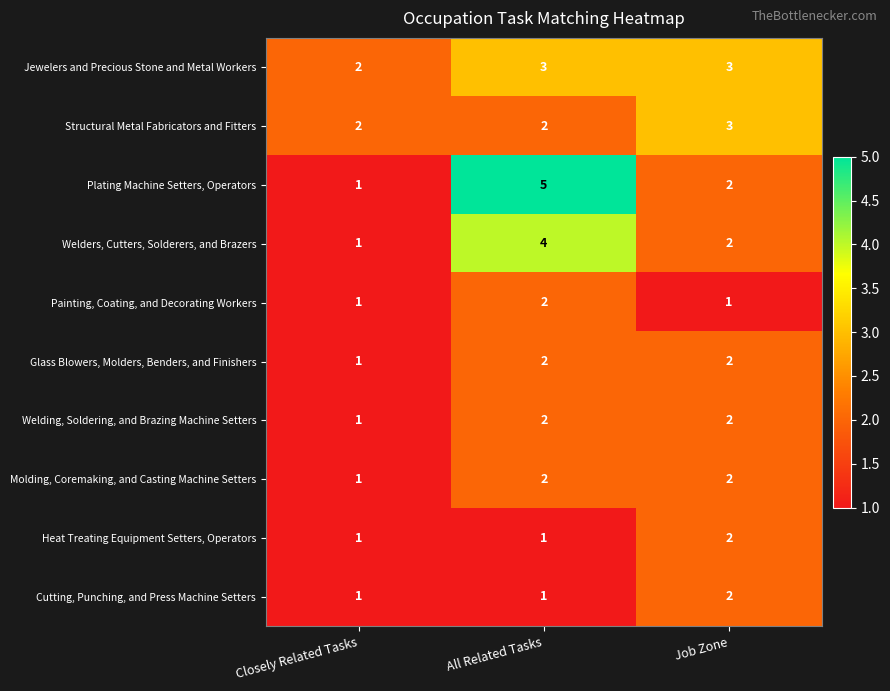

What is the maximum value for Jewelers and Precious Stone and Metal Workers?

3